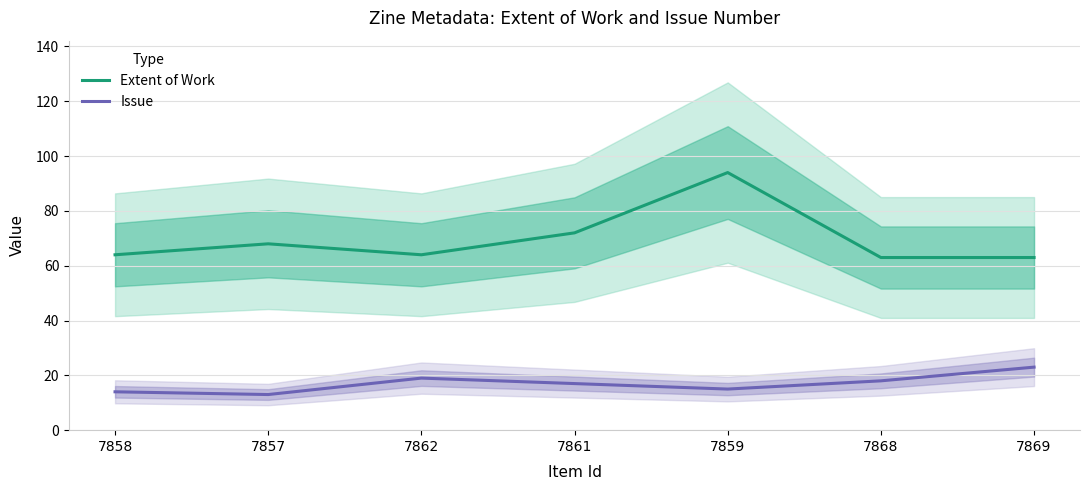

True or false: Issue and Extent of Work cross at least once.

False